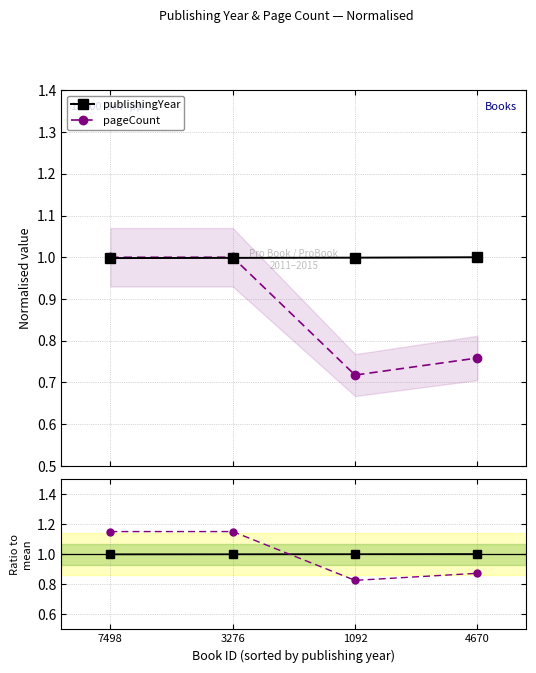

Is it true that publishingYear equals 0.3 at 7498?

False